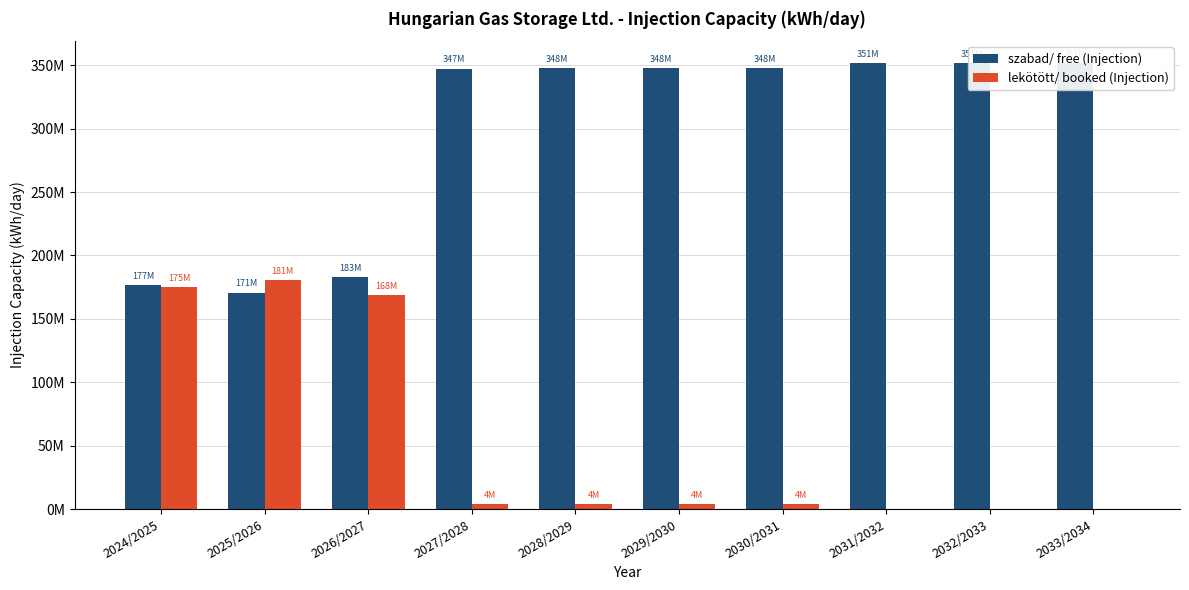

At 2031/2032, list the series in order from smallest to largest.

lekötött/ booked (Injection), szabad/ free (Injection)